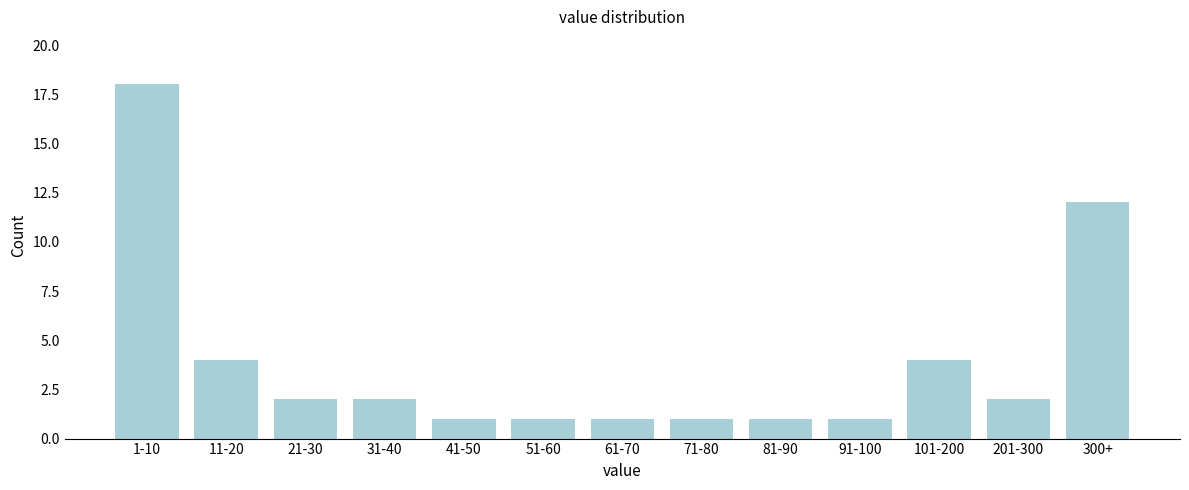

Reading left to right, list all the values displayed in this chart.

1-10=18	11-20=4	21-30=2	31-40=2	41-50=1	51-60=1	61-70=1	71-80=1	81-90=1	91-100=1	101-200=4	201-300=2	300+=12